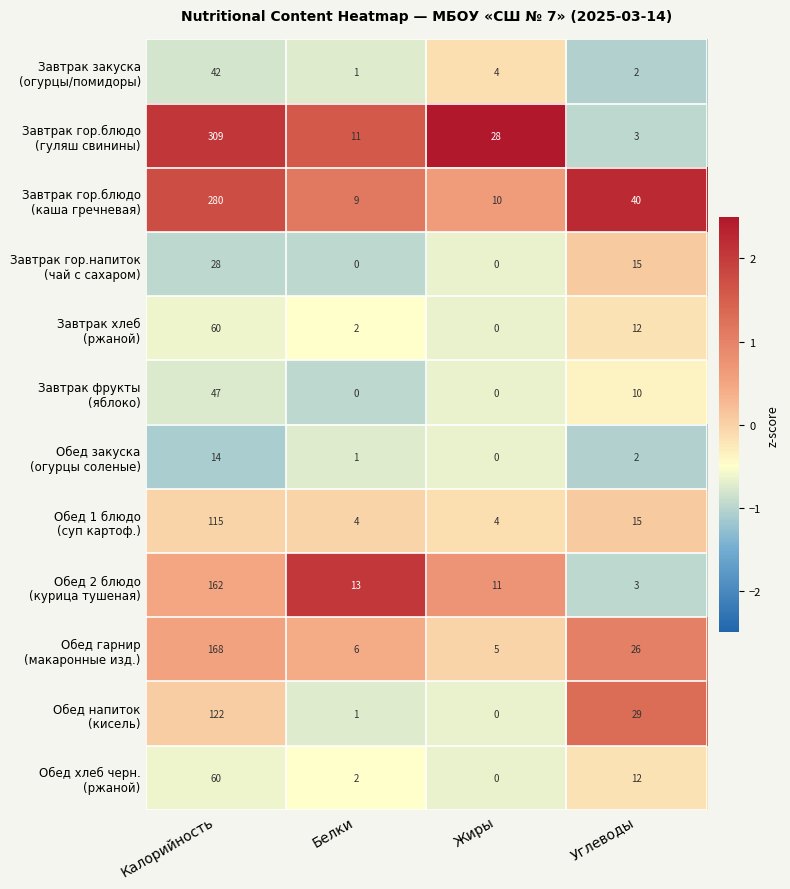

What is the greatest value displayed?

309